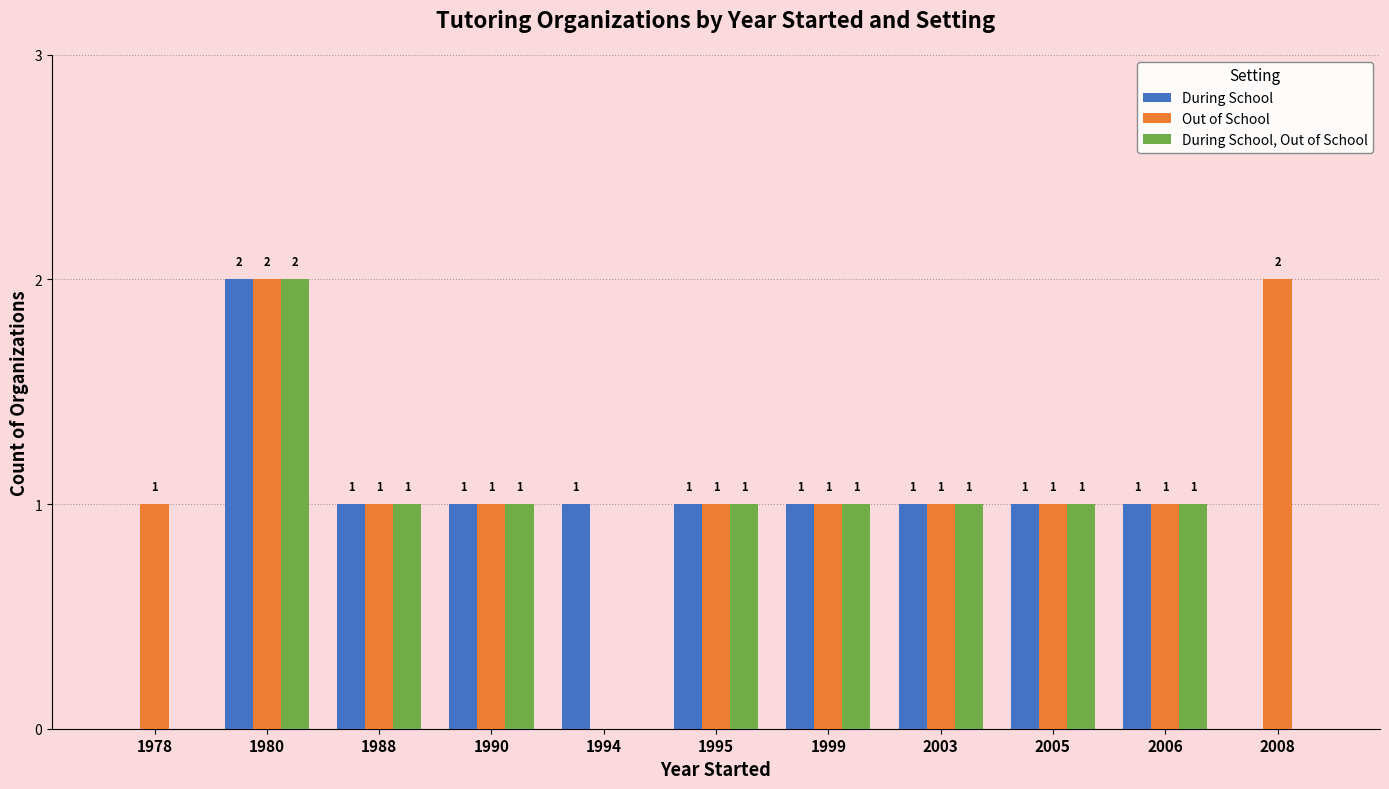

The value of During School, Out of School at 2005 is 2. True or false?

False